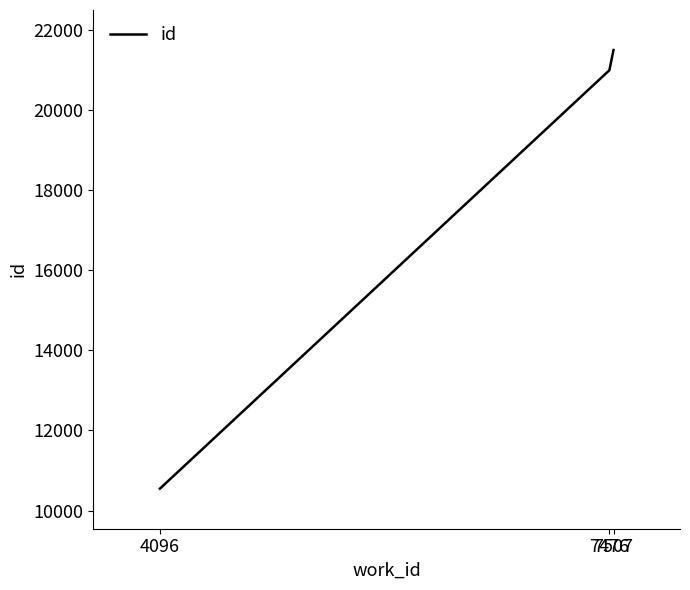

What is the difference between the values at 7476 and 4096?

10449